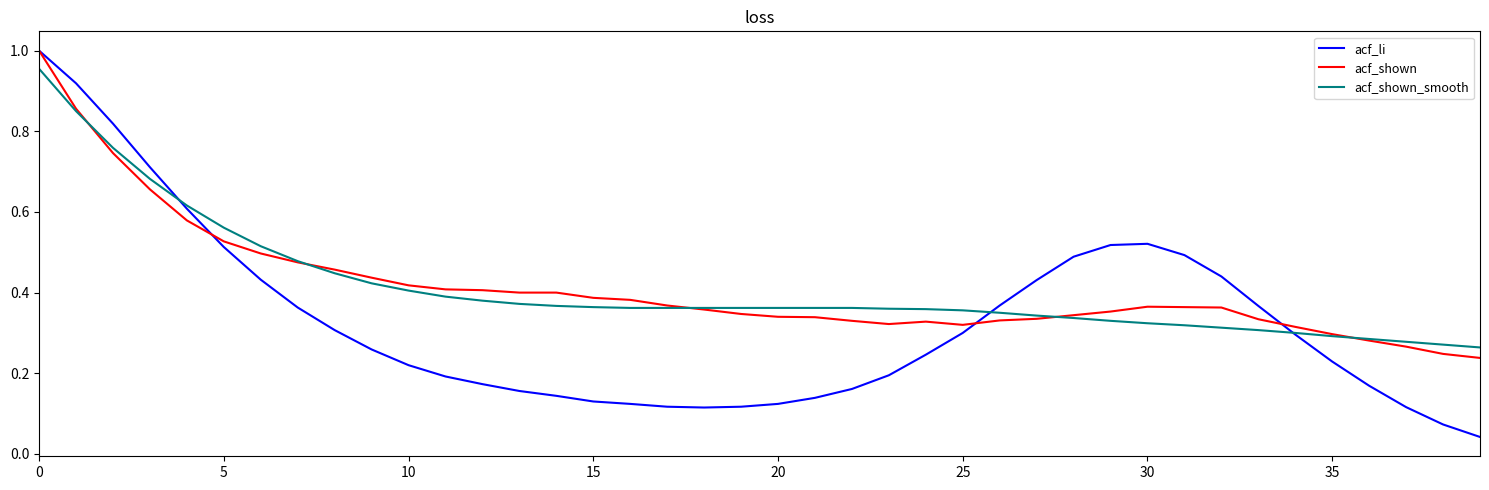

Which series has the widest spread of values?

acf_li